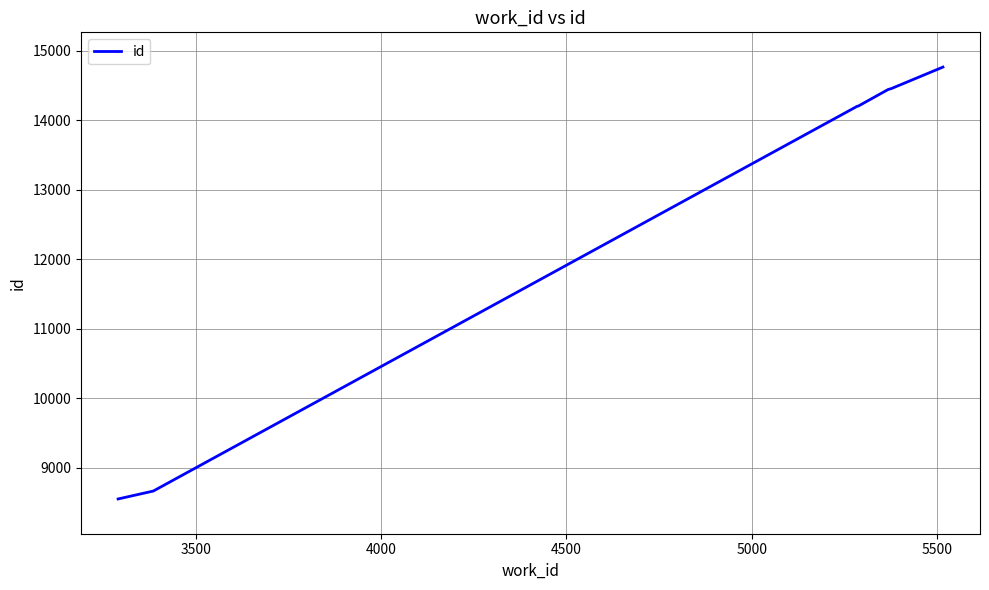

What is the maximum value shown in the chart?

14766